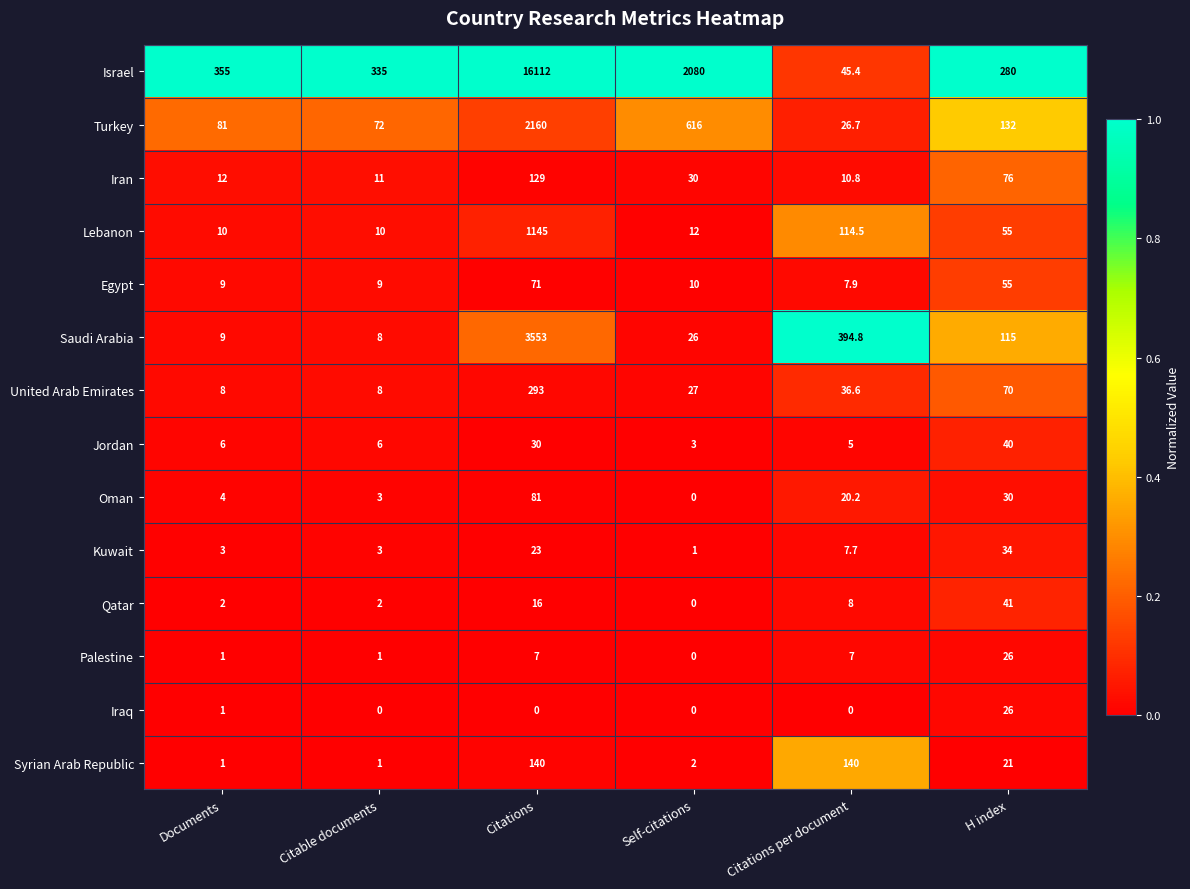

Which series has the largest total across all categories?

Israel